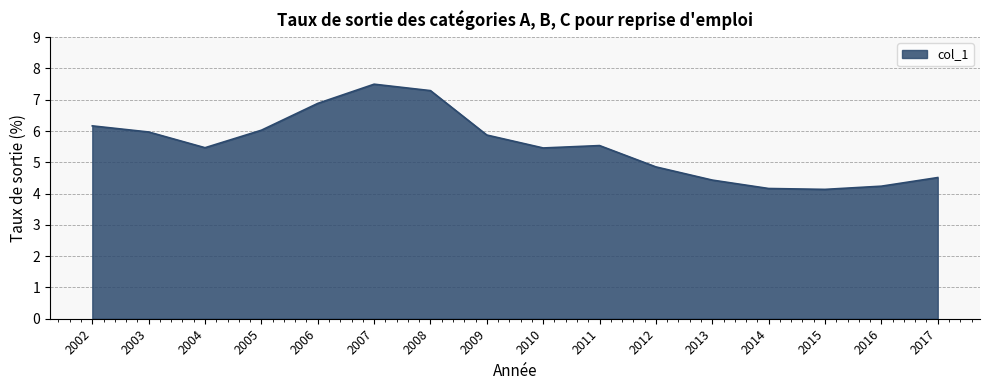

True or false: there are more than 1 points higher than both neighbors.

True